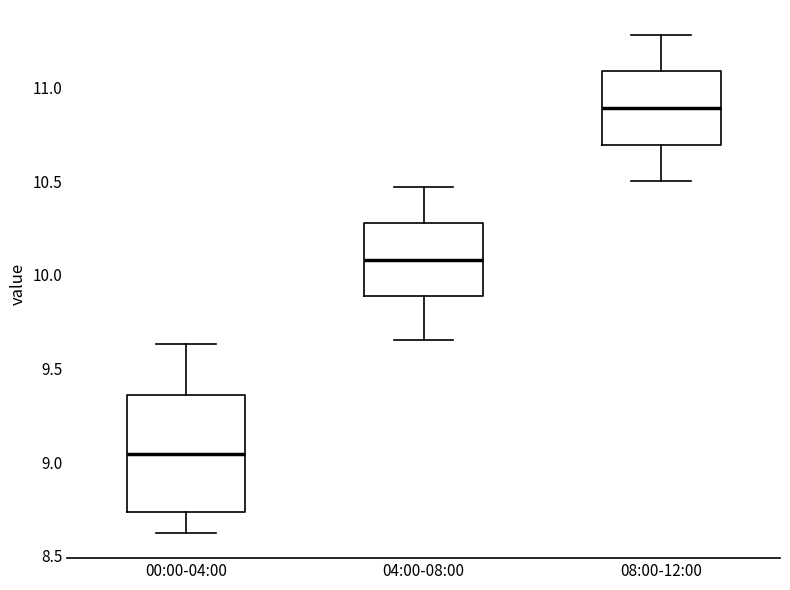

Which box has the lowest median line?

00:00-04:00